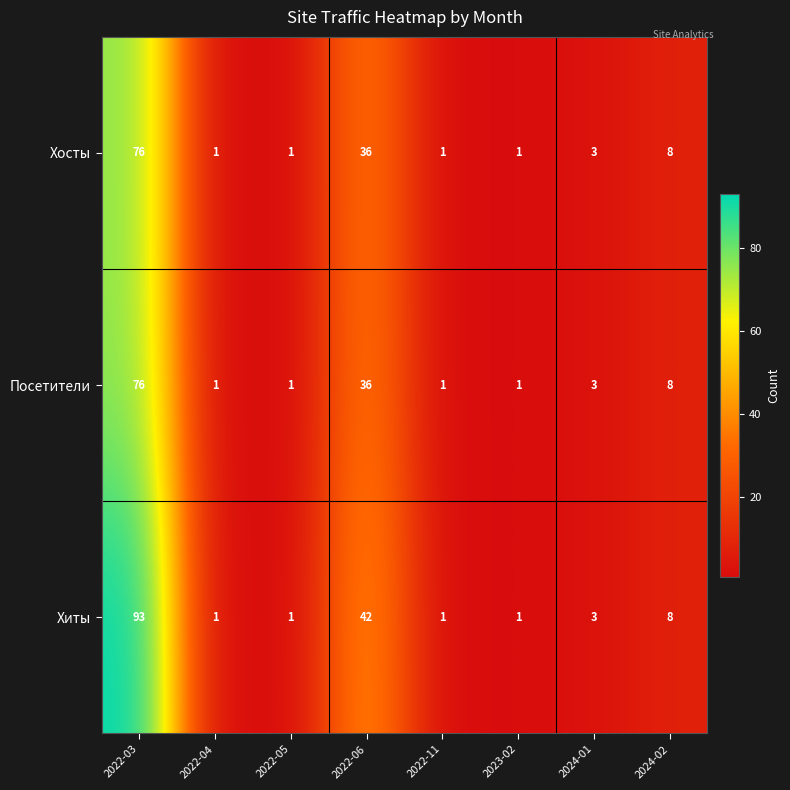

How many series are shown in this chart?

3